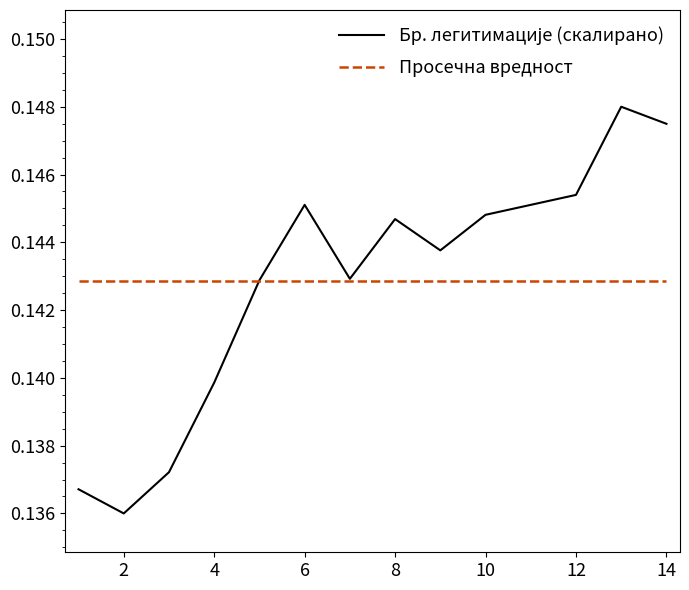

How many lines are shown in the chart?

2